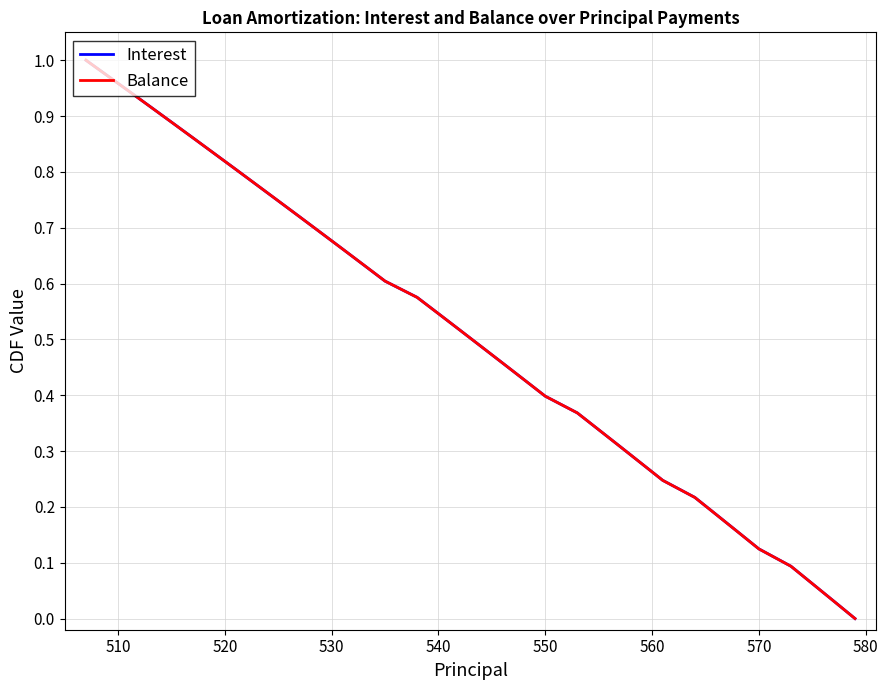

Which series has the largest total across all categories?

Interest